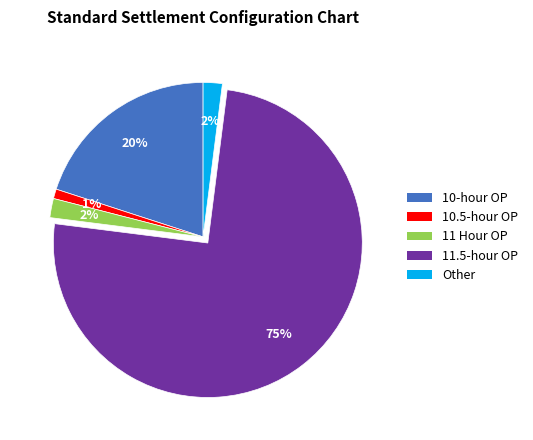

Does any single category account for the majority?

Yes